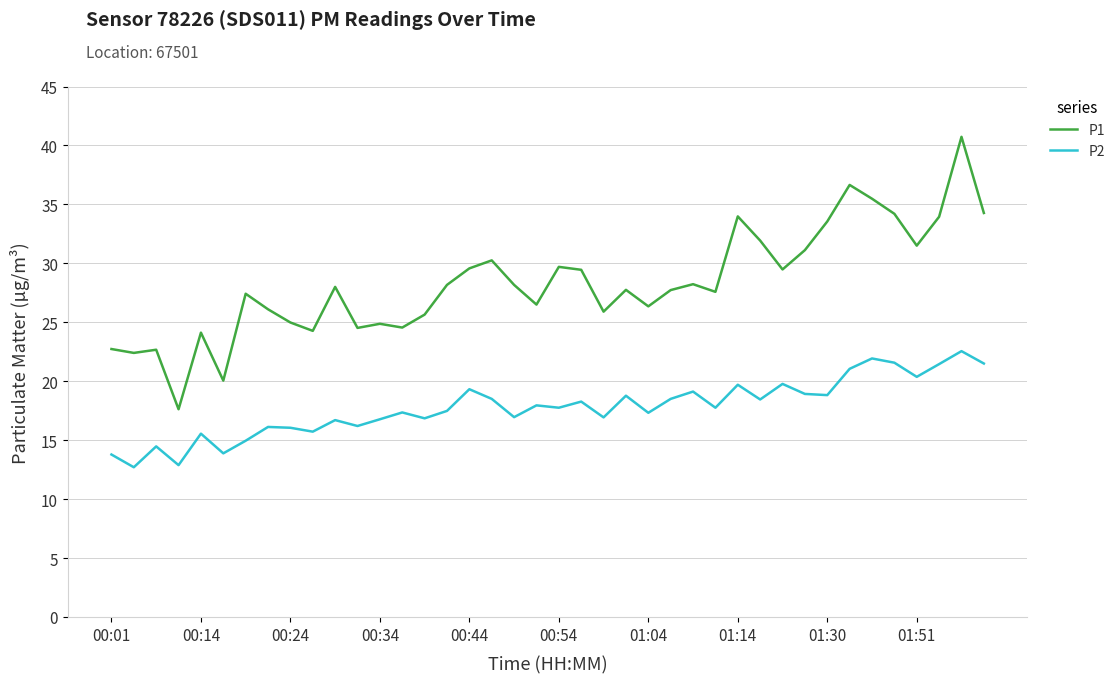

True or false: P2 and P1 intersect in this chart.

False